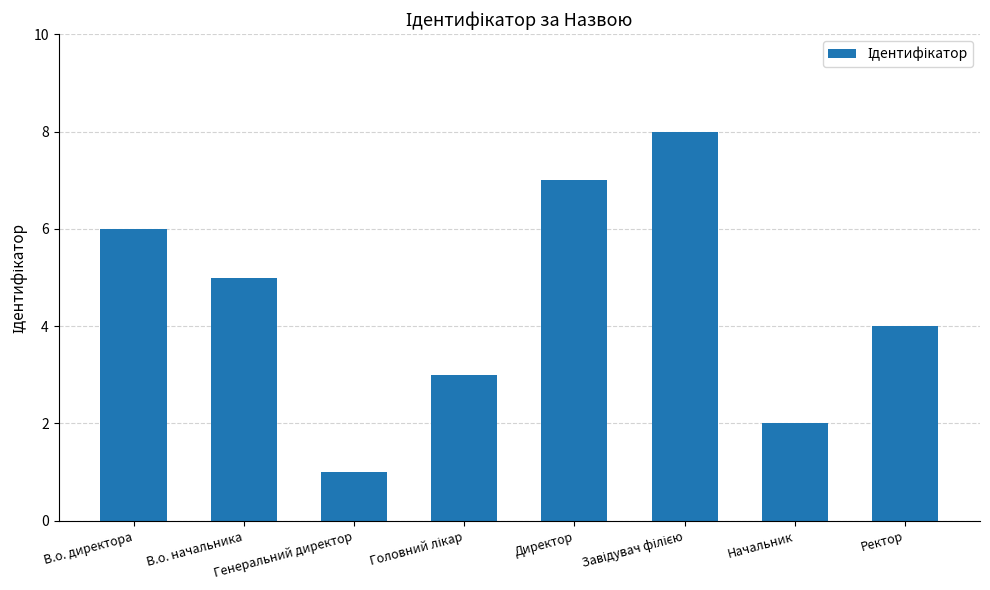

Which has a higher value, Ректор or Начальник?

Ректор